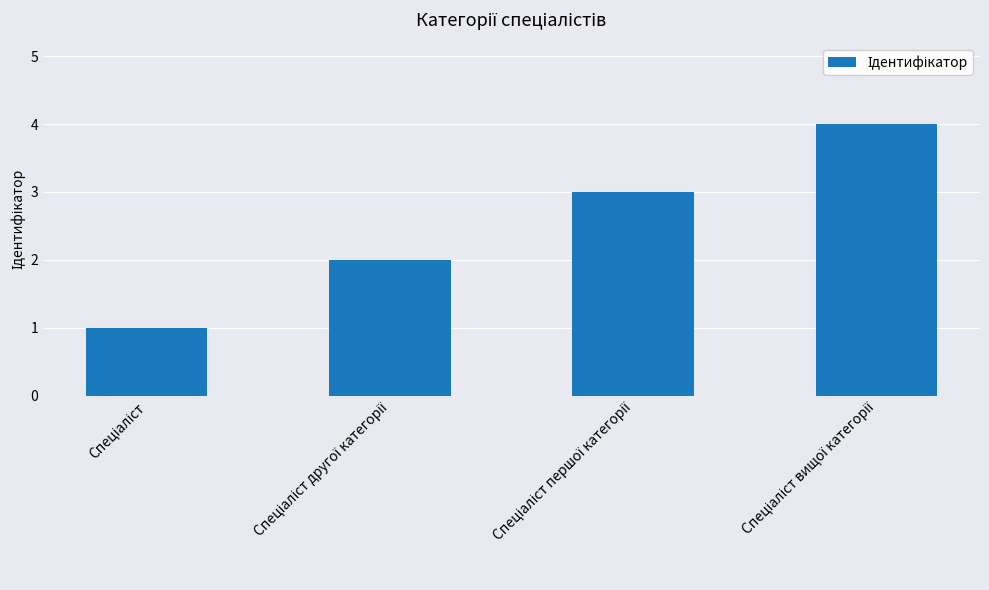

What is the sum of all values?

10